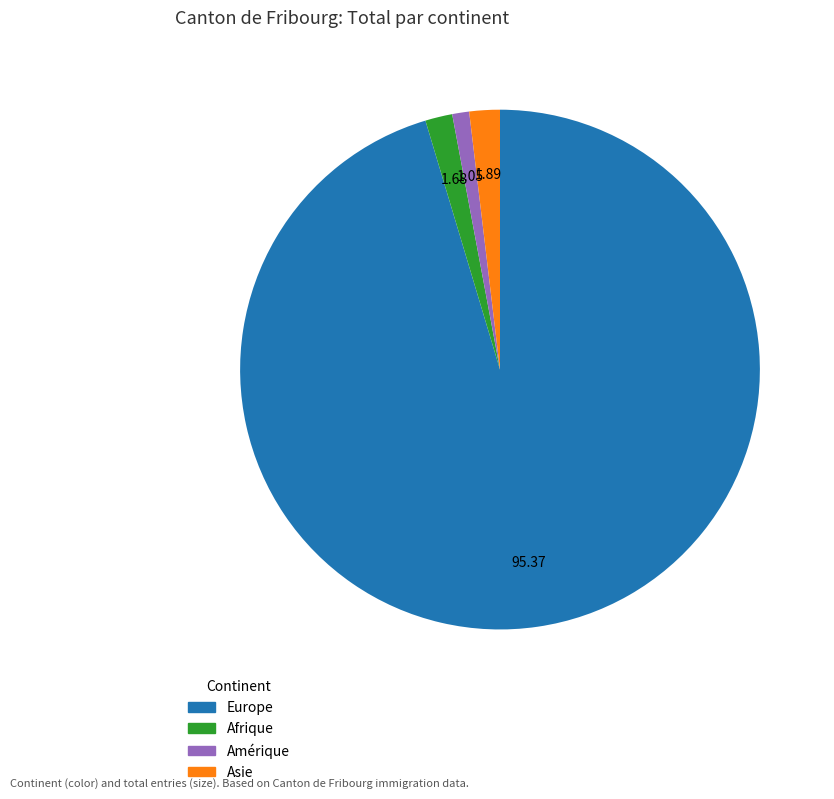

Which category has the smallest portion of the pie?

Amérique